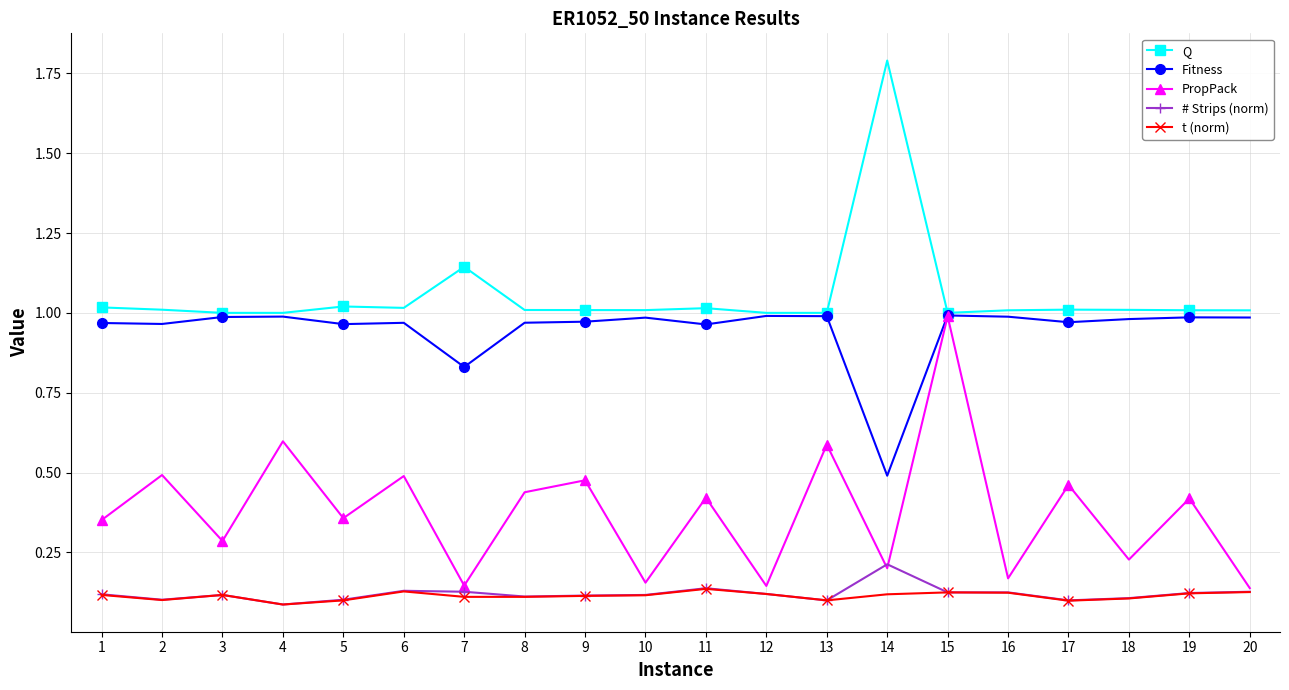

What is the highest value of the Q series?

1.8